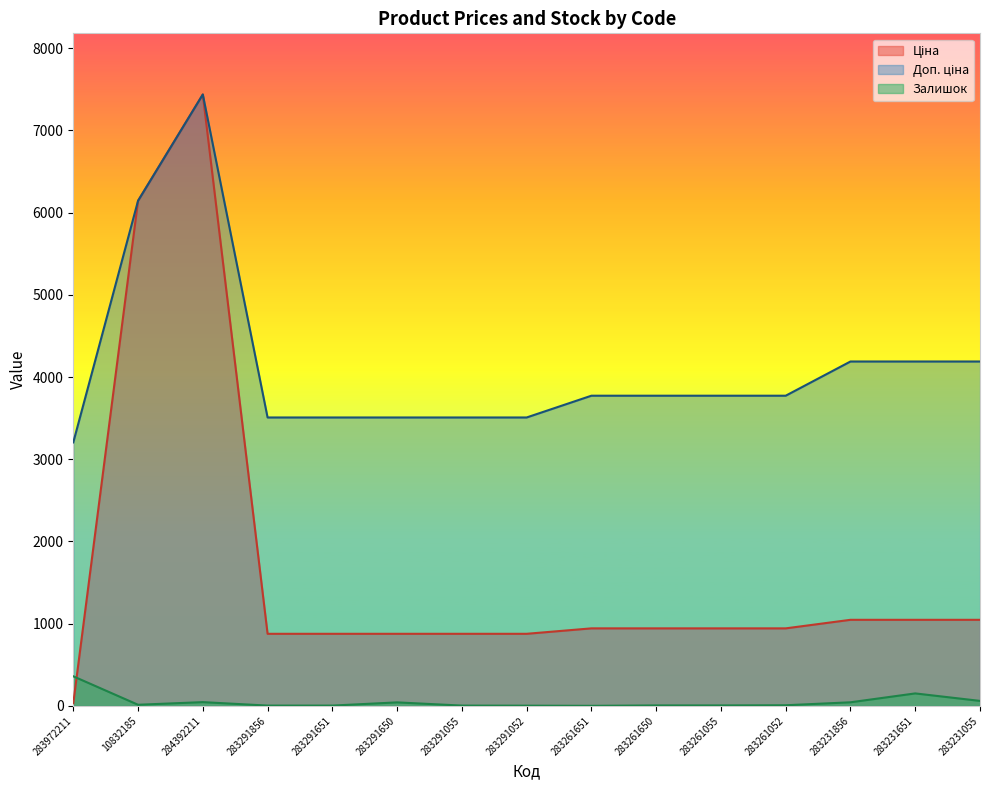

How many lines are shown in the chart?

3